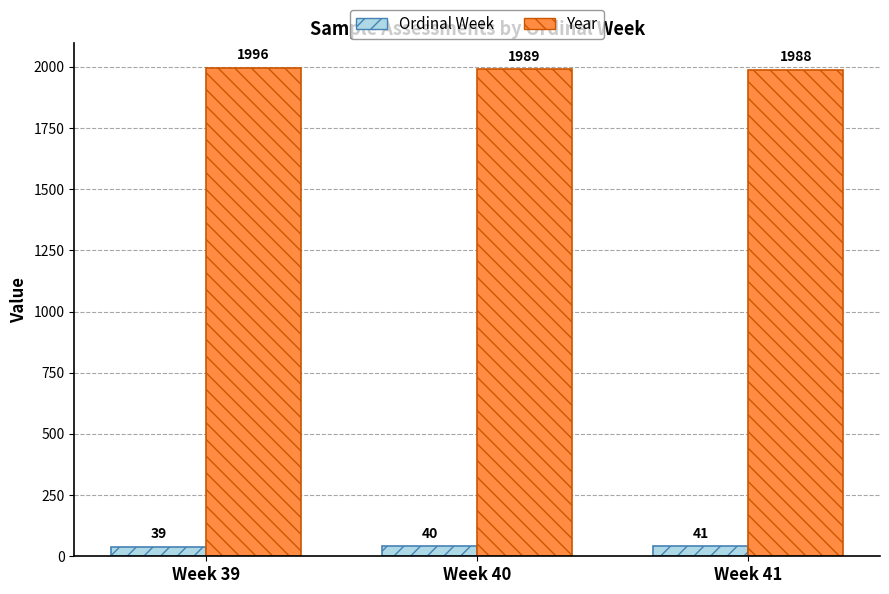

Reading right to left, extract all data points from this chart.

Ordinal Week: Week 41=41	Week 40=40	Week 39=39
Year: Week 41=1988	Week 40=1989	Week 39=1996